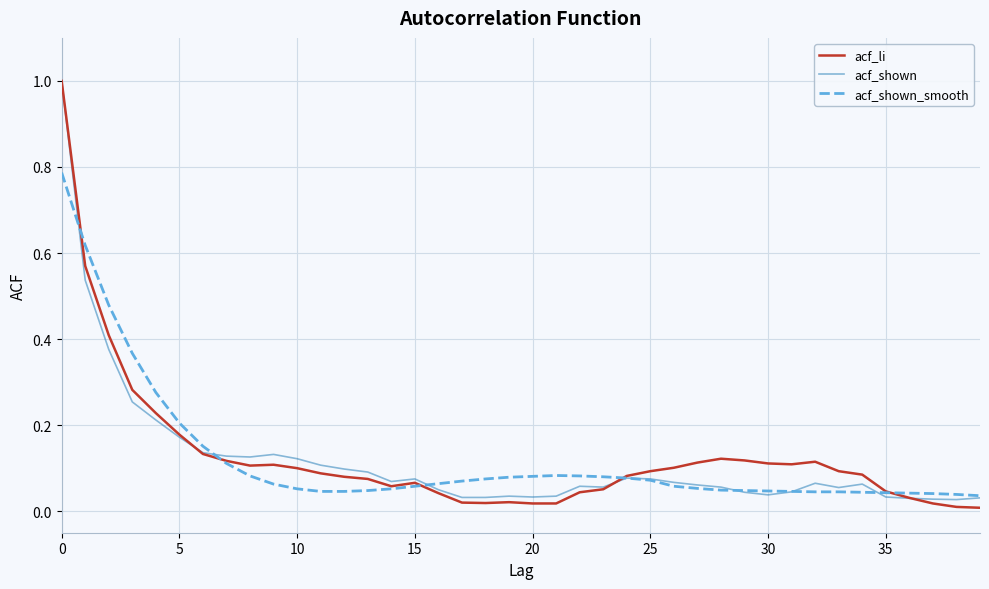

What is the greatest value displayed?

1.0